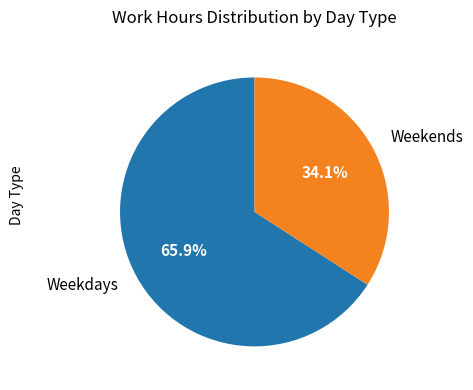

Does Weekdays account for over 50% of the chart?

Yes